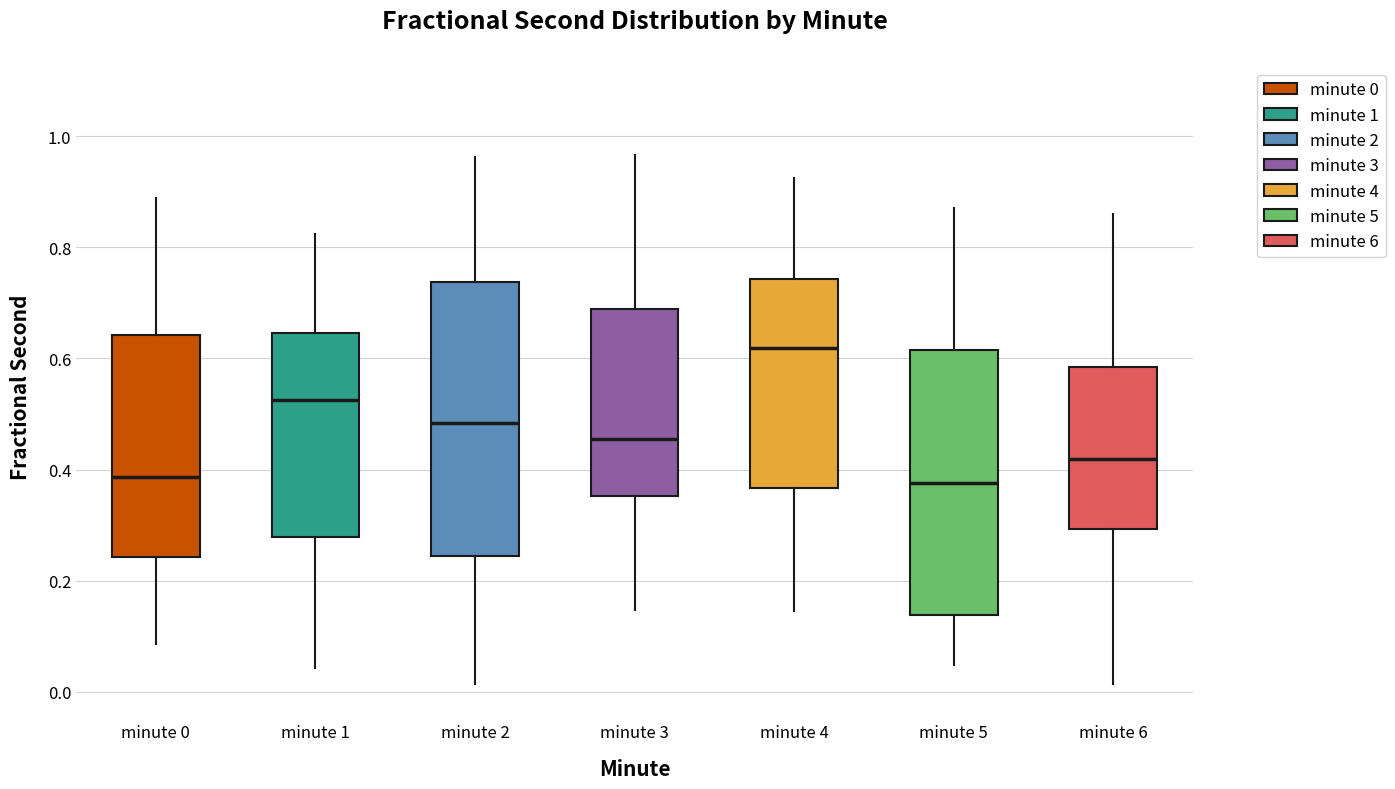

Reading left to right, transcribe this box plot: for each box, give where its median line is, the range the box spans, and where its two whiskers end, as read against the y-axis. The values are not printed on the chart, so give them approximately, as read against the axis.

minute 0: median 0.38, box 0.24 to 0.64, whiskers 0.08 to 0.88
minute 1: median 0.52, box 0.28 to 0.64, whiskers 0.04 to 0.82
minute 2: median 0.48, box 0.24 to 0.74, whiskers 0.02 to 0.96
minute 3: median 0.46, box 0.36 to 0.68, whiskers 0.14 to 0.96
minute 4: median 0.62, box 0.36 to 0.74, whiskers 0.14 to 0.92
minute 5: median 0.38, box 0.14 to 0.62, whiskers 0.04 to 0.88
minute 6: median 0.42, box 0.30 to 0.58, whiskers 0.02 to 0.86